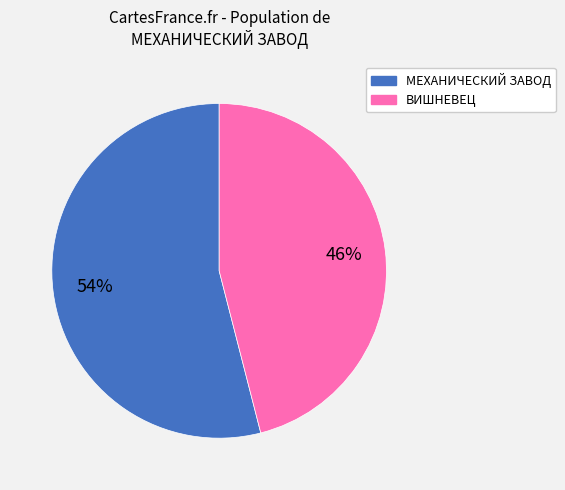

Which slice is the smallest?

ВИШНЕВЕЦ